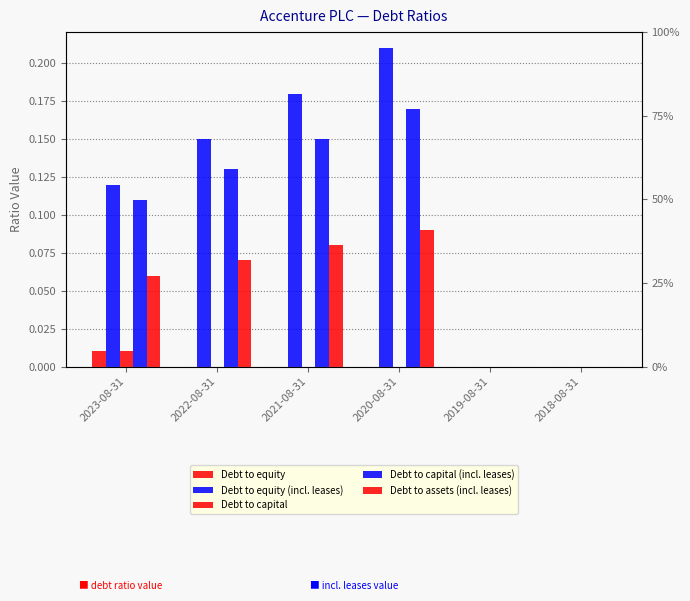

What is the total value across all series at 2020-08-31?

0.5